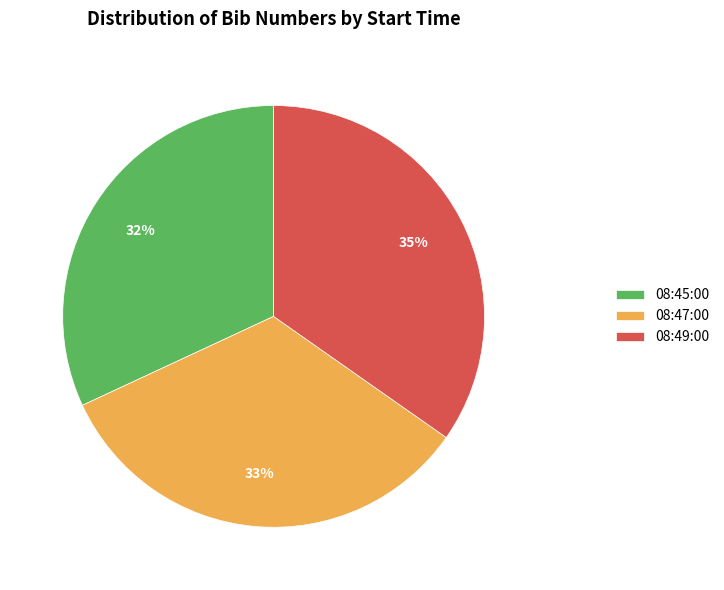

Rank the categories by value from highest to lowest.

08:49:00, 08:47:00, 08:45:00